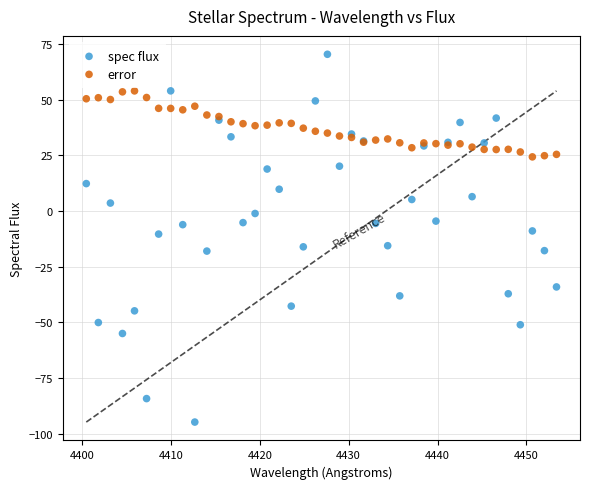

What is the X range (max minus min) for the scatter plot?

52.9